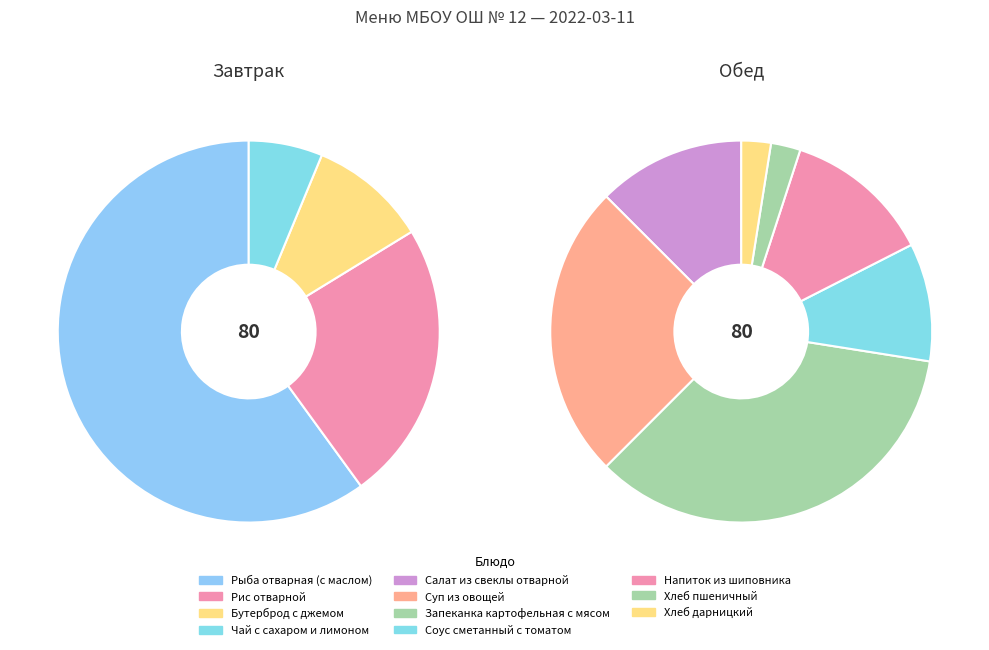

What is the smallest slice in the pie chart?

Хлеб пшеничный